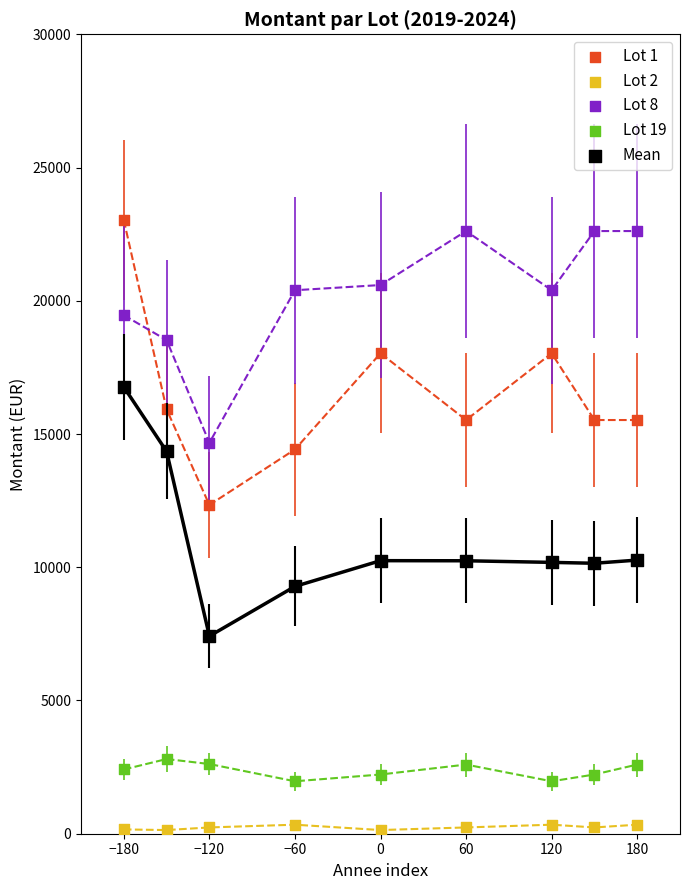

Which series contains the highest Y value?

Lot 1